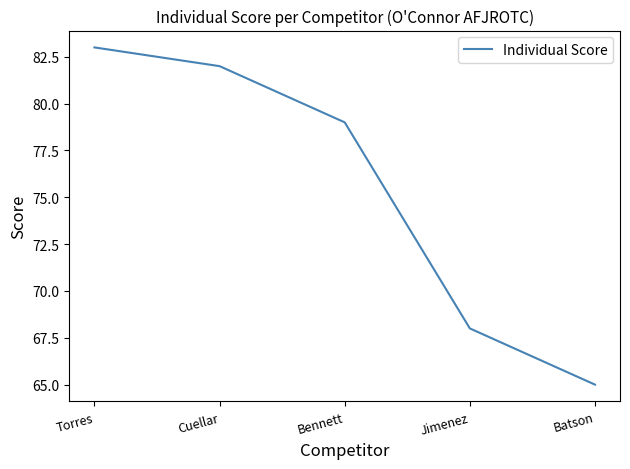

What is the difference between the maximum and minimum values?

18